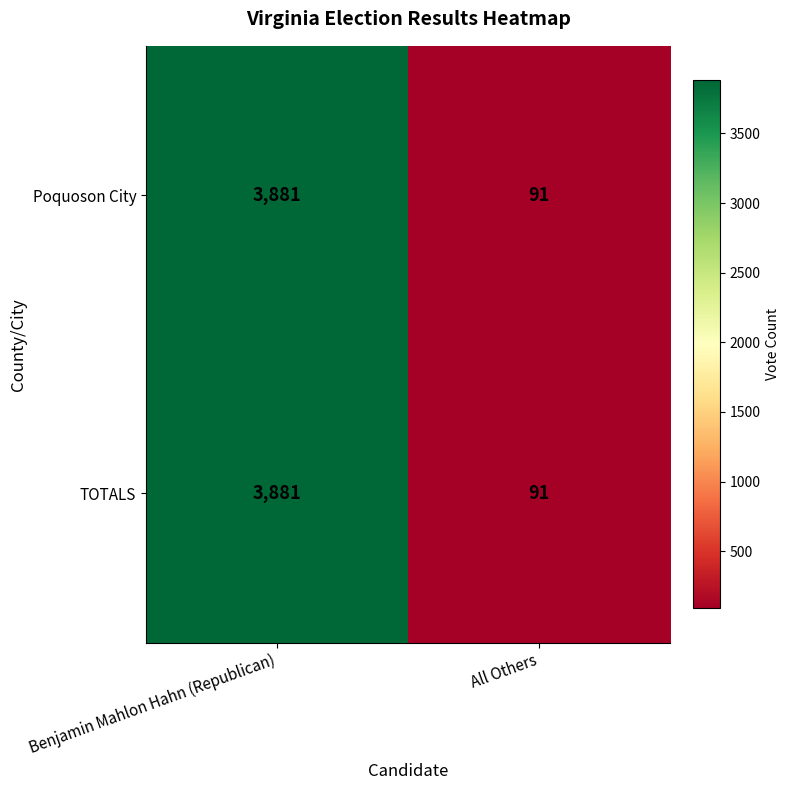

How many data points does each series have?

2